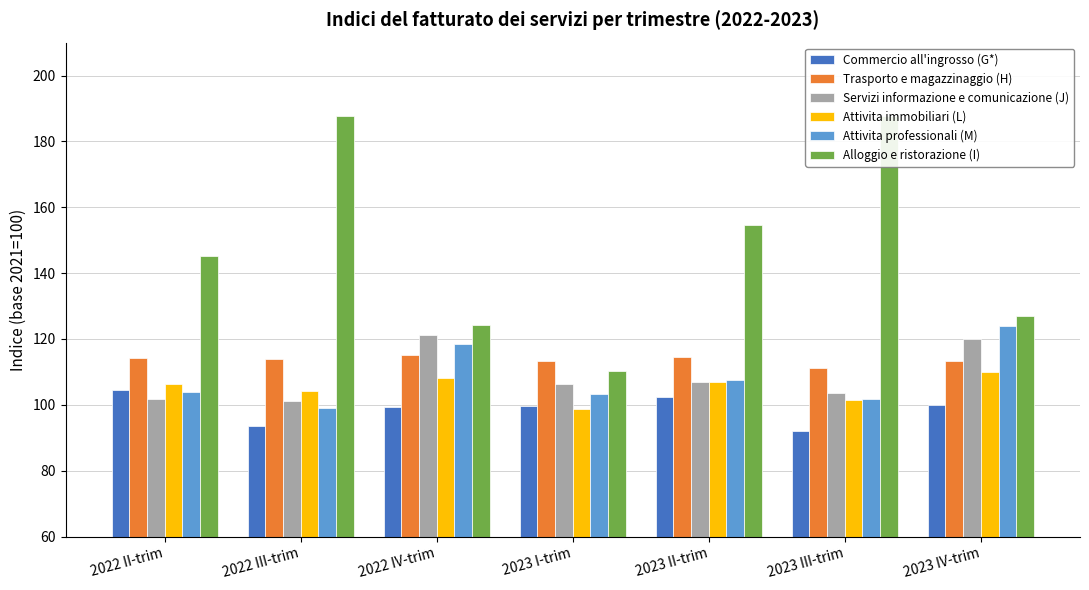

Which series has the largest total across all categories?

Alloggio e ristorazione (I)